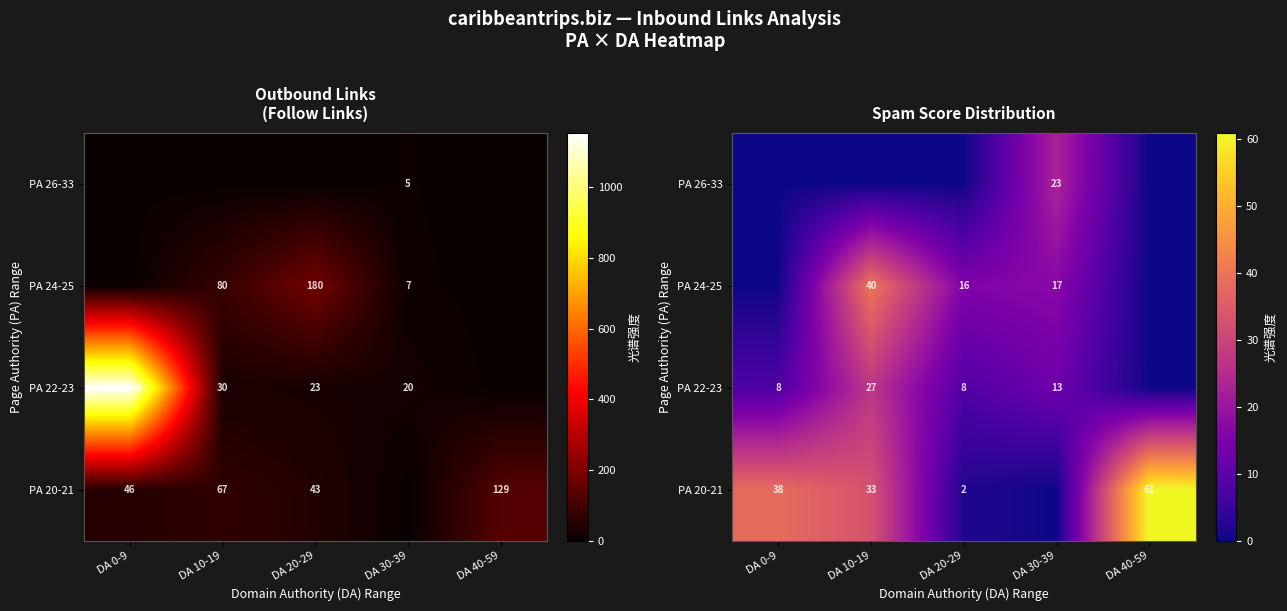

At DA 40-59, list the series in order from smallest to largest.

PA 22-23, PA 24-25, PA 26-33, PA 20-21